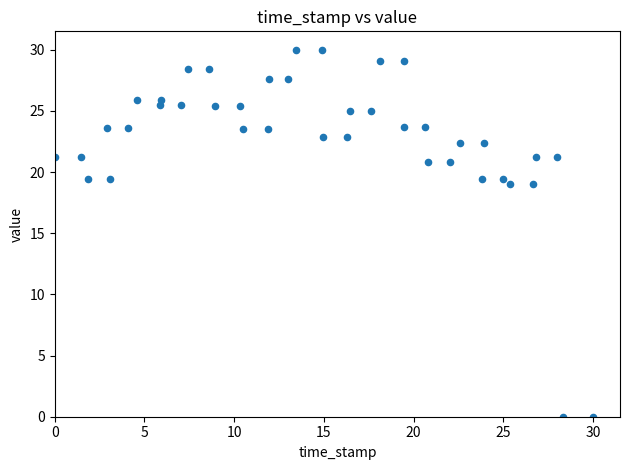

What is the range of Y values (max minus min)?

30.0